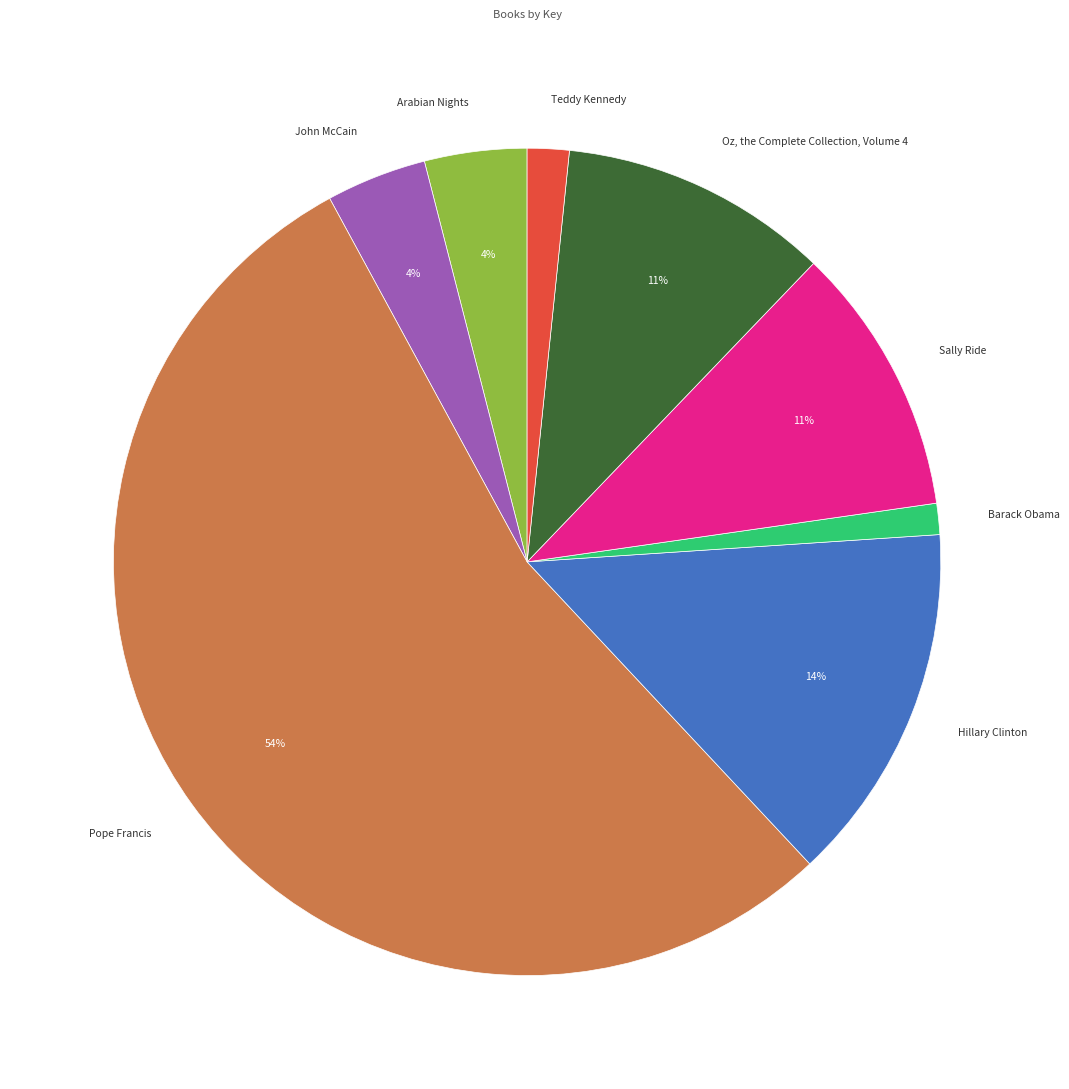

Which category has the biggest portion of the pie?

Pope Francis